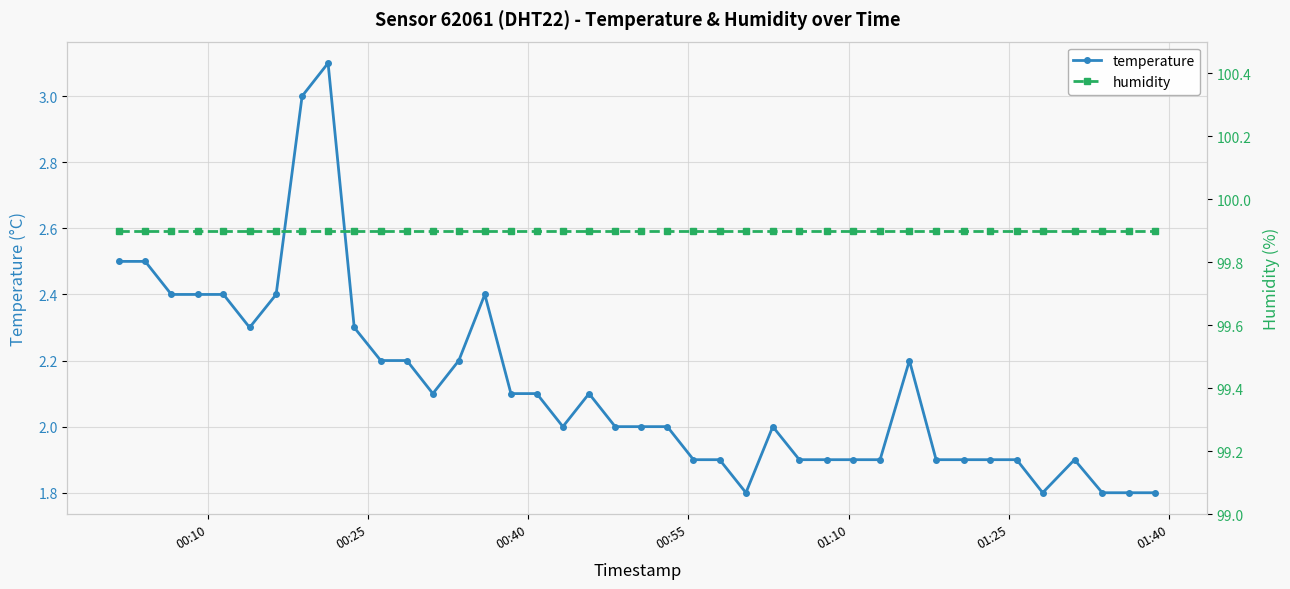

At how many categories does at least one series exceed 70?

40